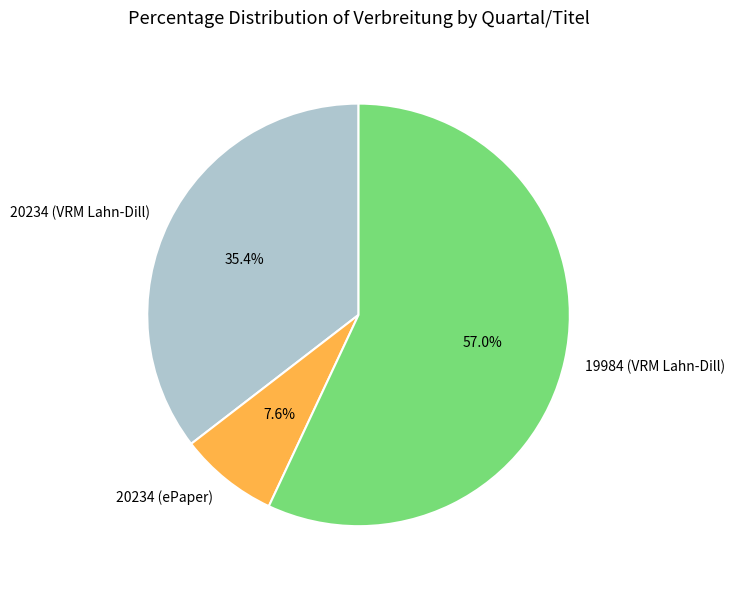

How many slices are in this pie chart?

3